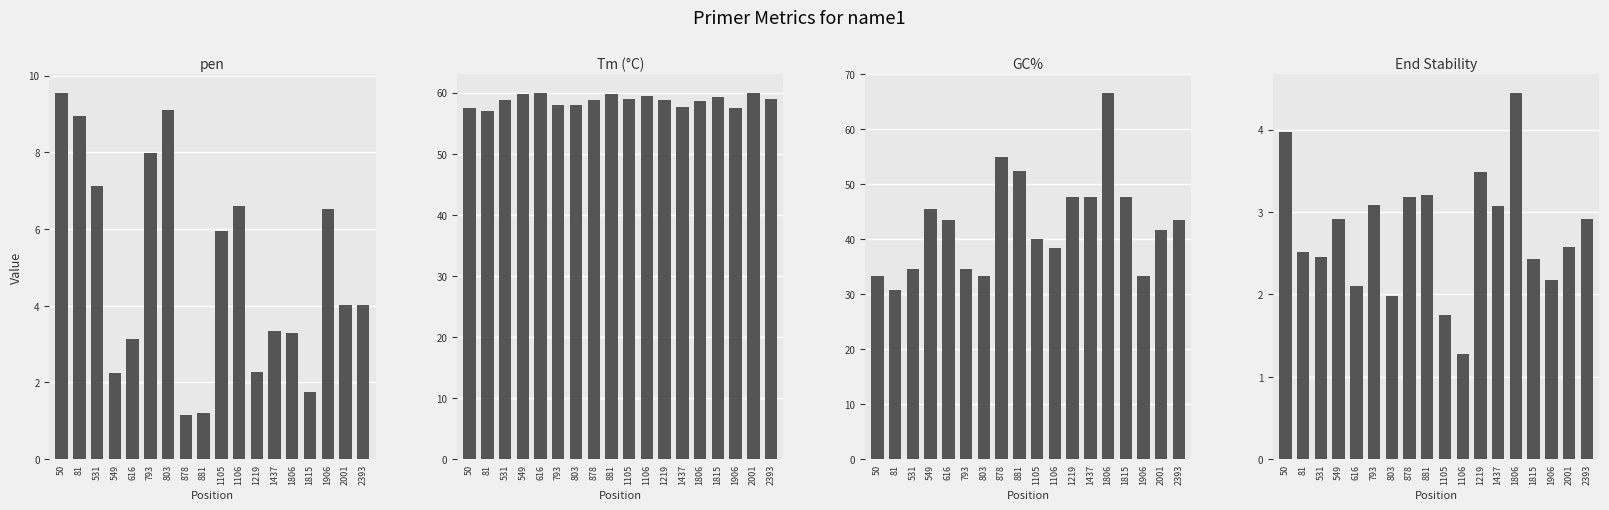

What is the sum of all End Stability values?

49.5